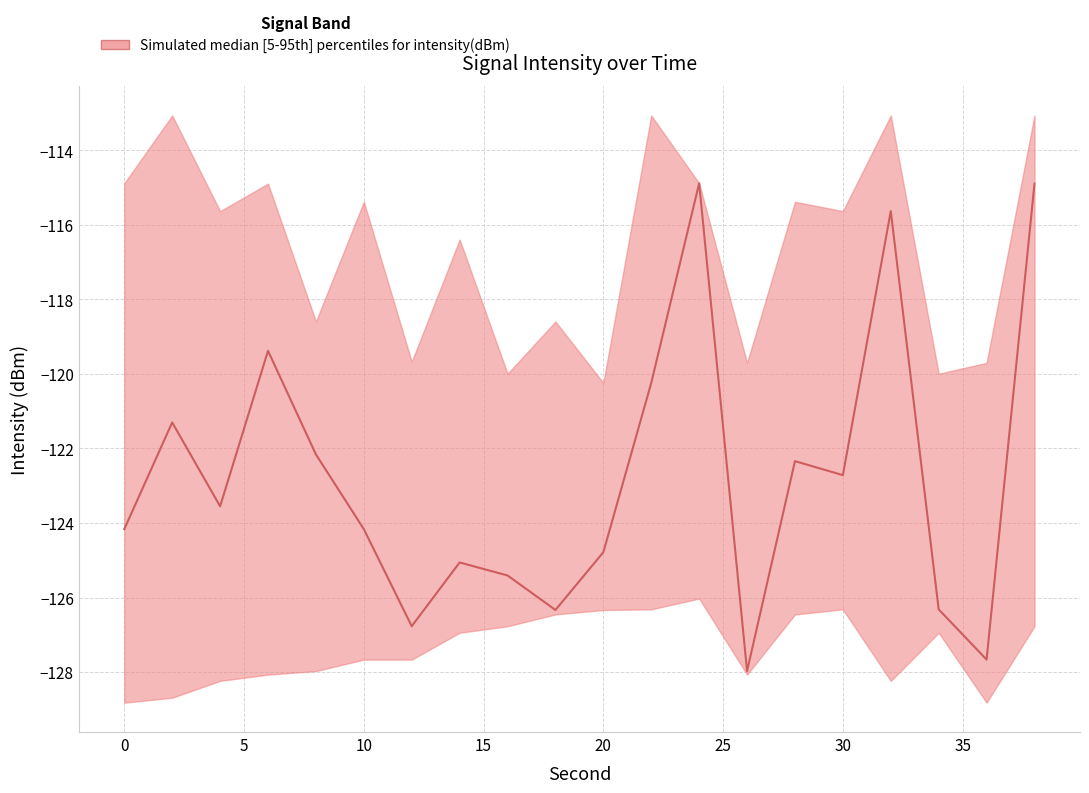

How many interior local peaks does the upper series have?

8